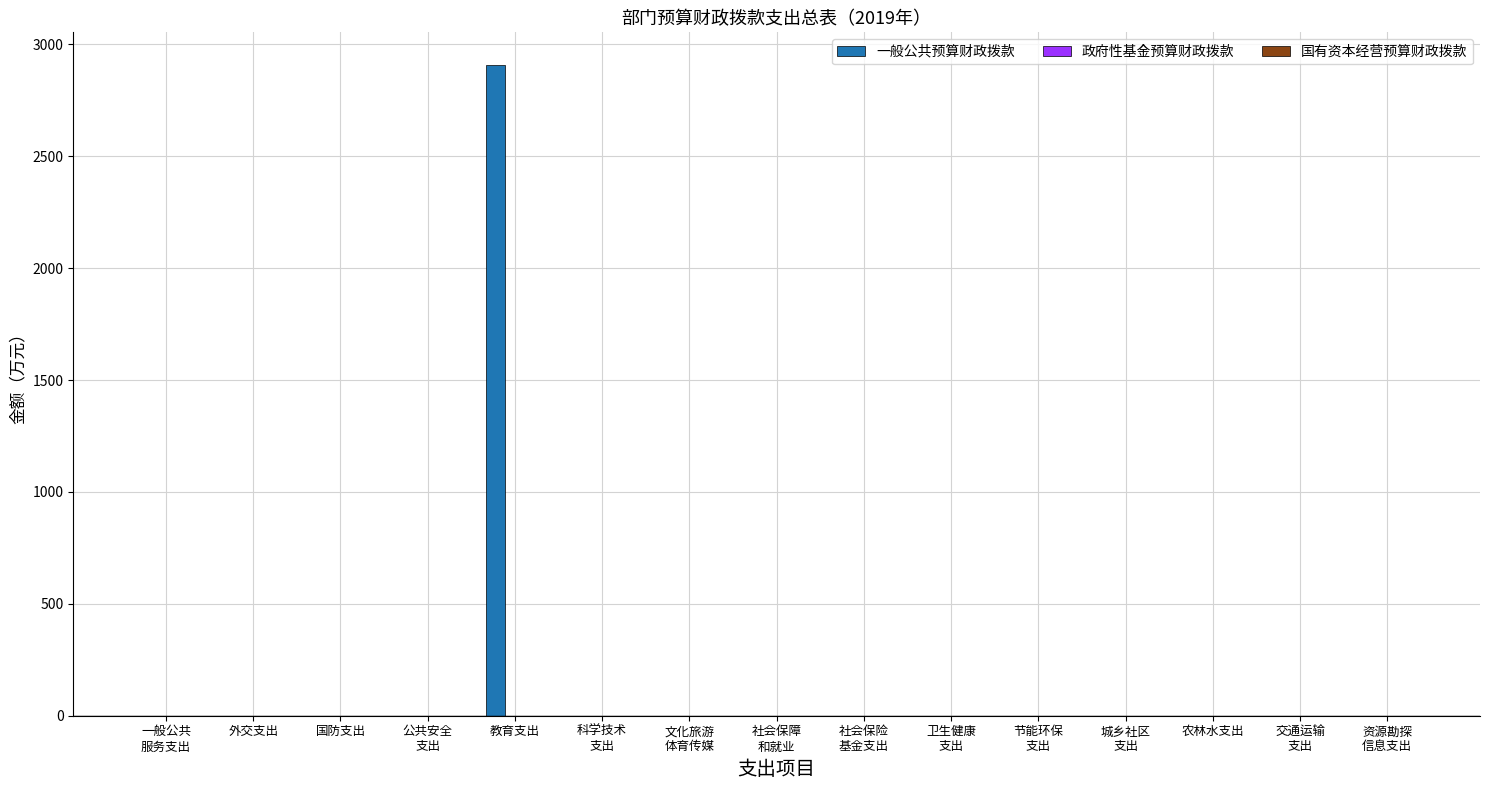

How many categories are shown in the chart?

15